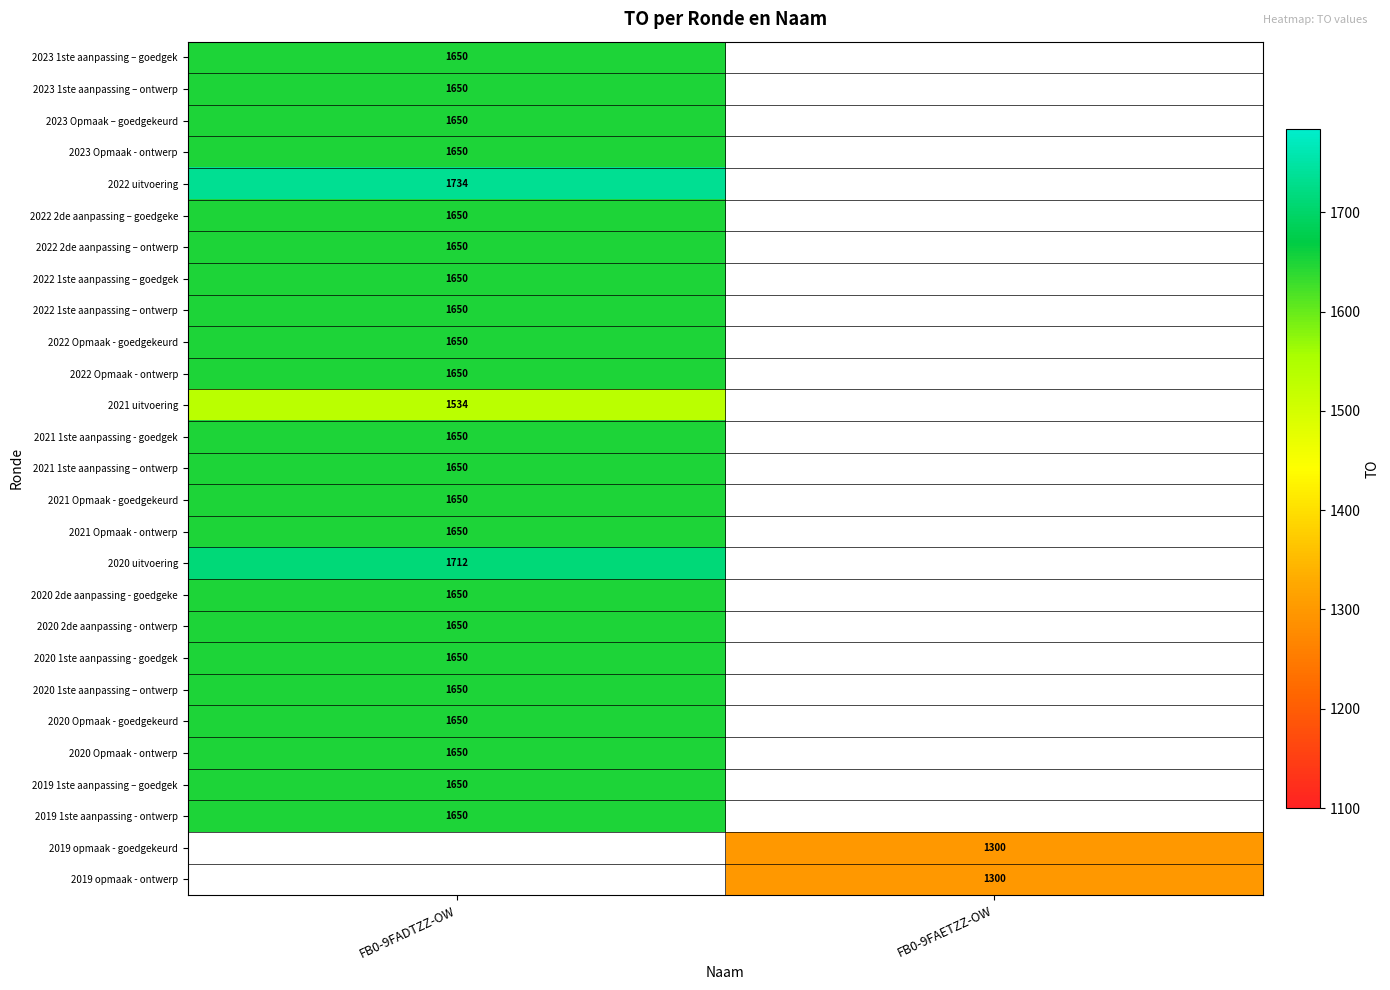

Count the number of data series in this chart.

27